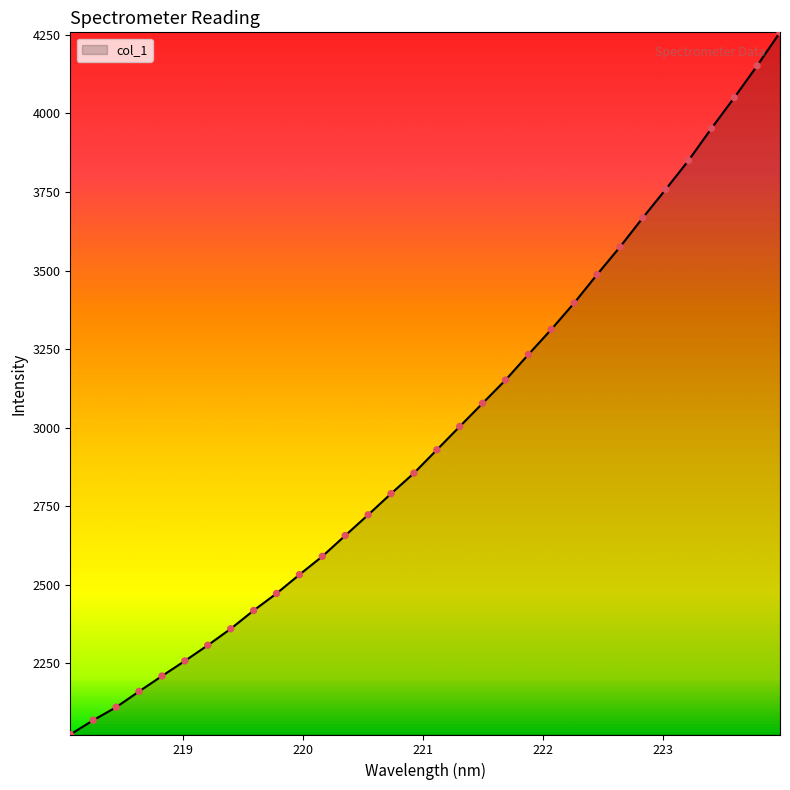

What is the minimum value shown in the chart?

2024.0